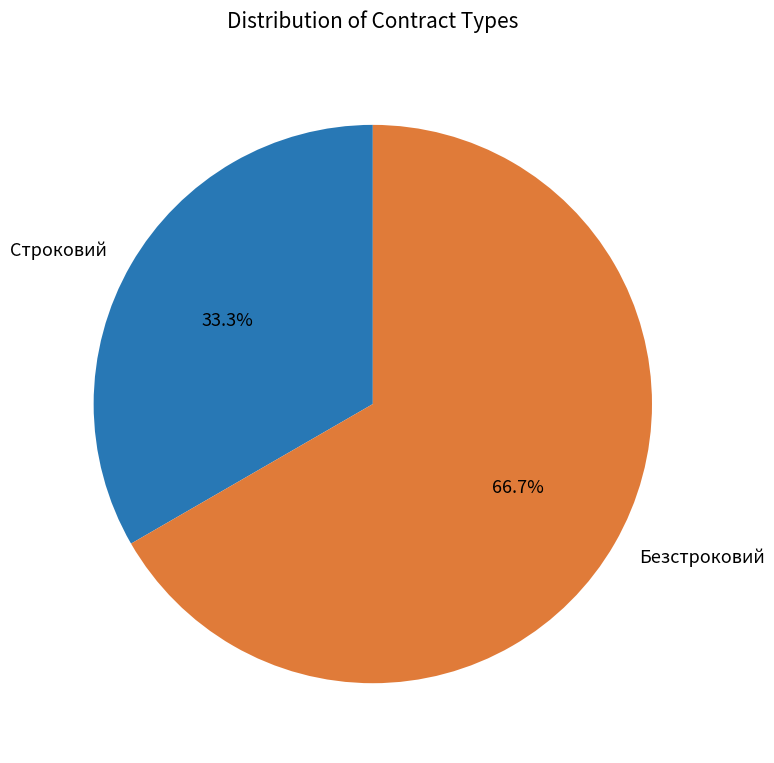

Combined, what portion of the pie is Безстроковий and Строковий?

100.0%